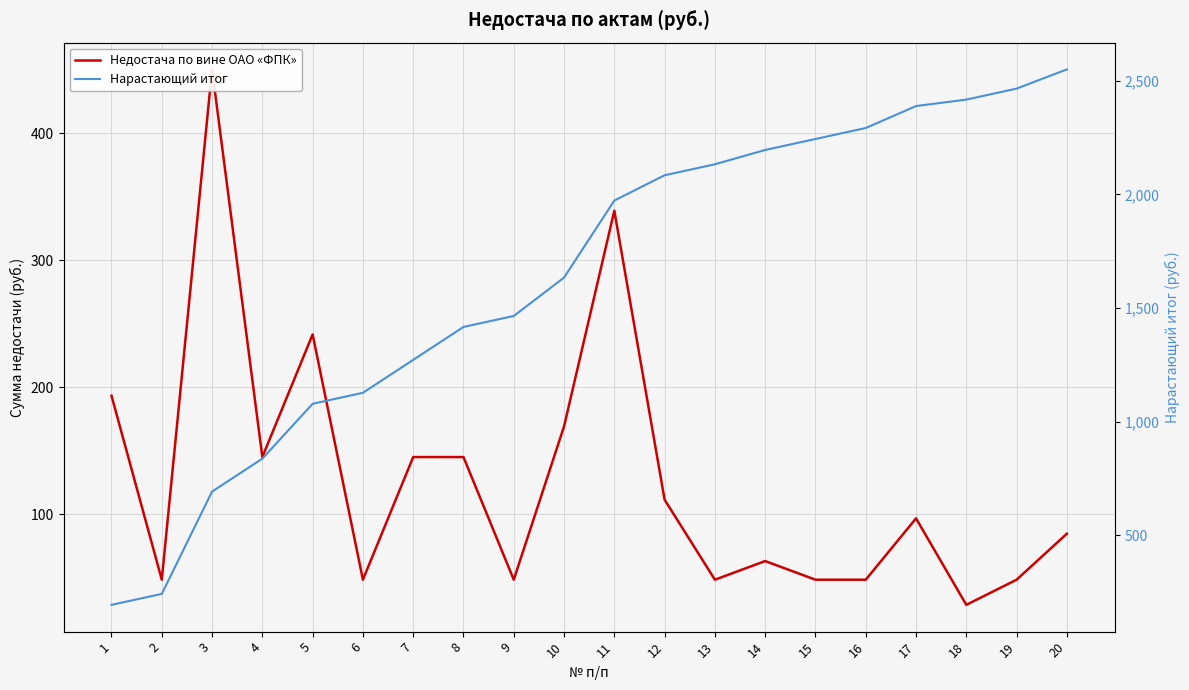

True or false: Нарастающий итог has more than 0 interior local peaks.

False